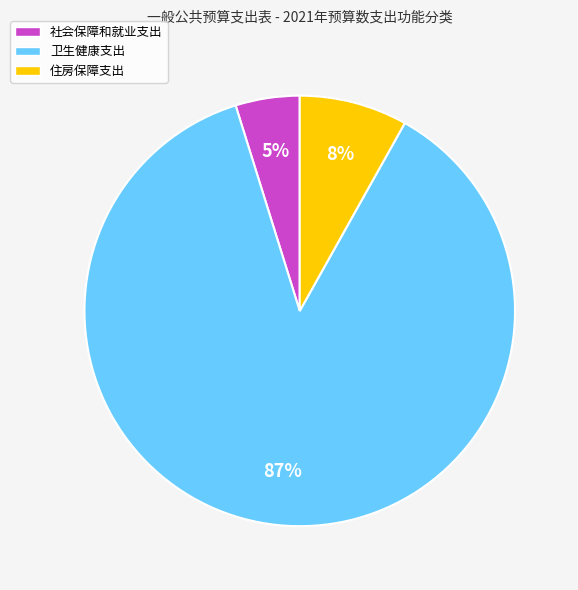

To the nearest percent, what percentage of the pie is 社会保障和就业支出?

5%